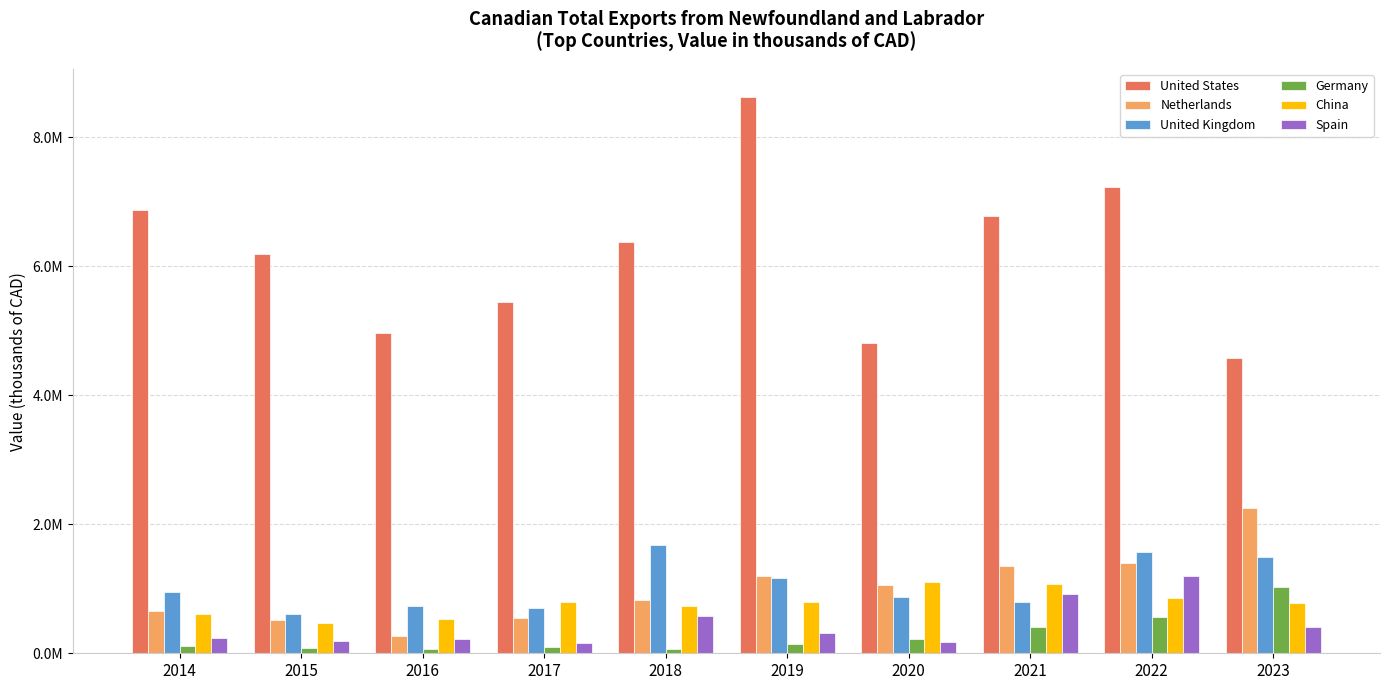

What is the minimum value for Germany?

66003.6